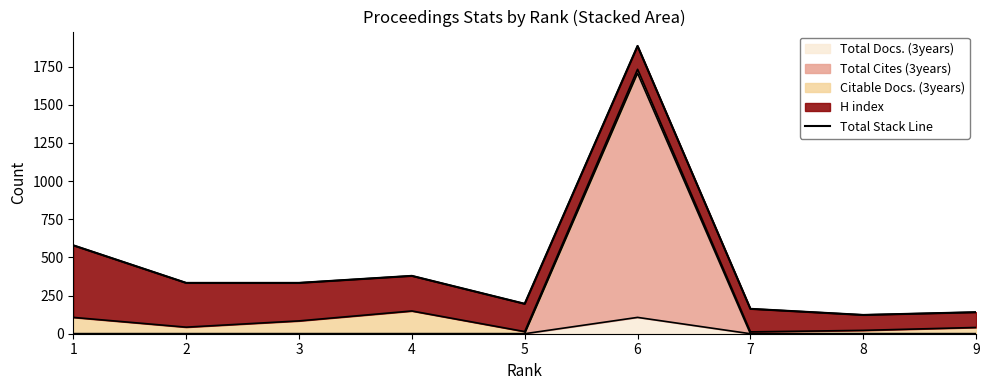

How many categories are shown in the chart?

9